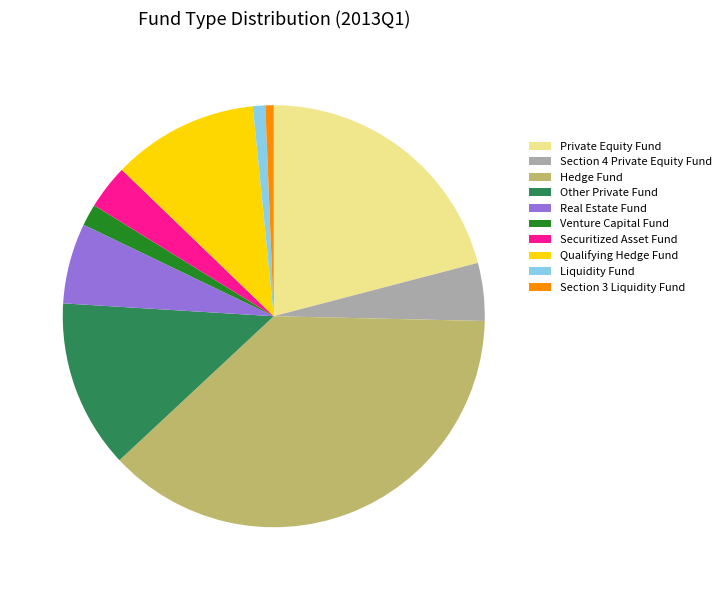

Combined, do Venture Capital Fund and Liquidity Fund account for over 50%?

No